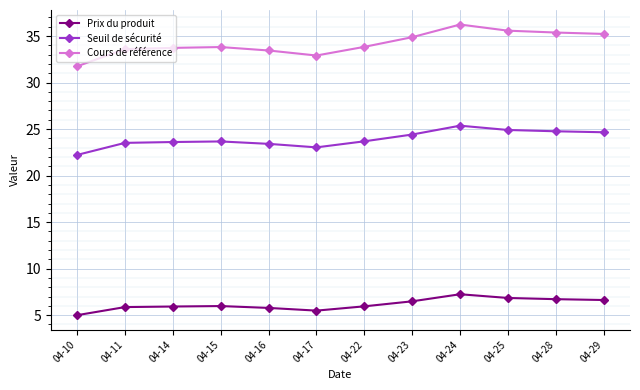

Is it true that Cours de référence equals 11.9 at 04-23?

False